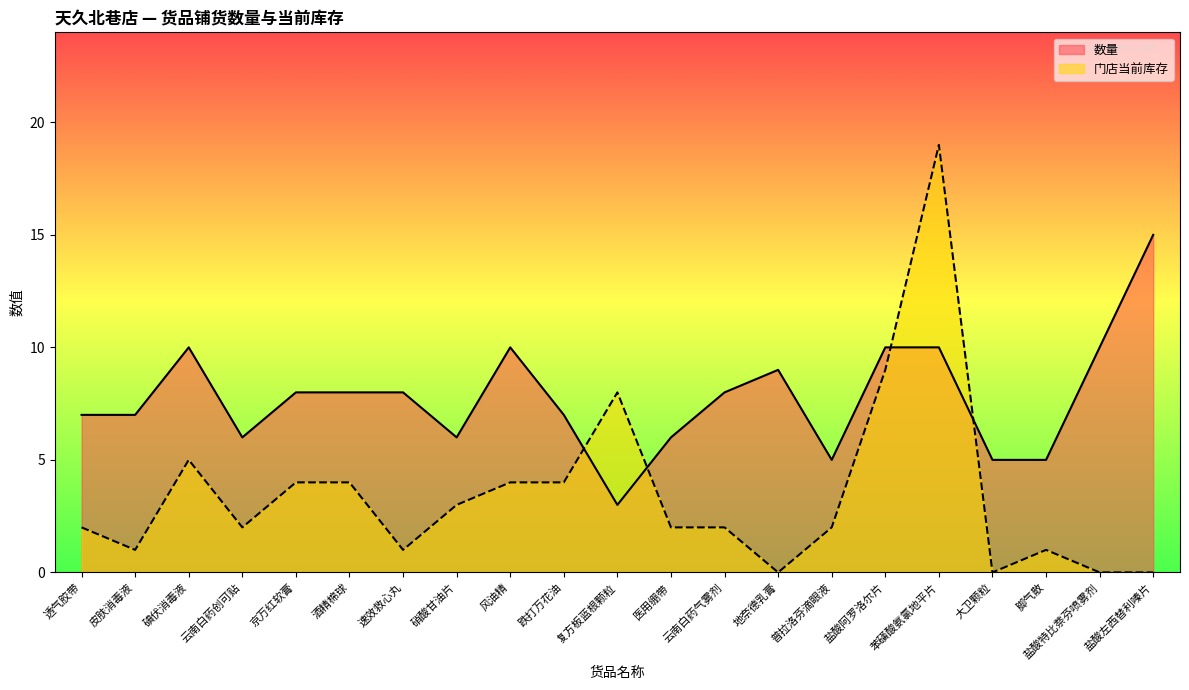

What is the lowest value of the 数量 series?

3